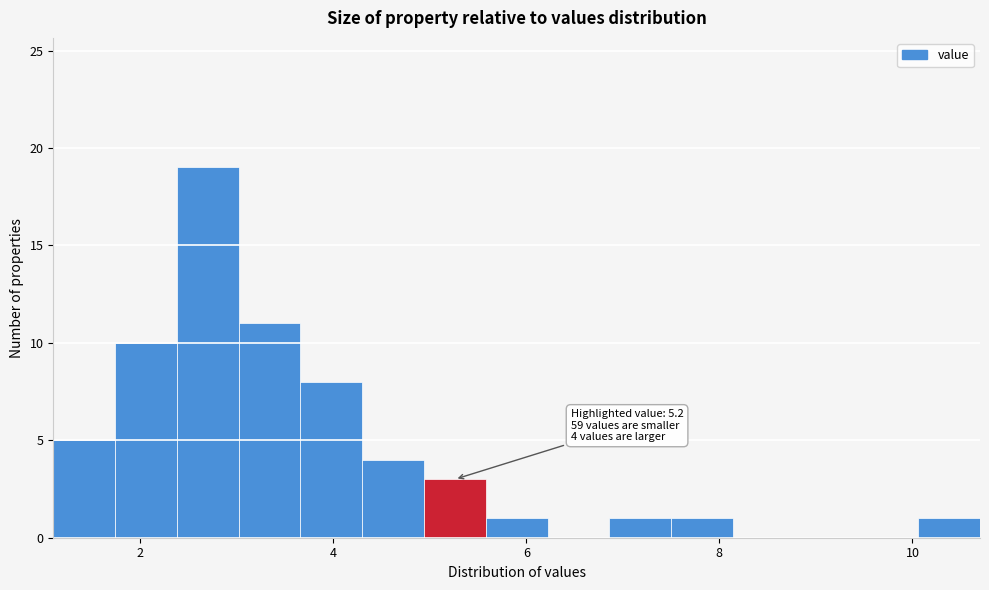

Read against the x-axis, roughly where is the centre of the tallest bar?

2.8